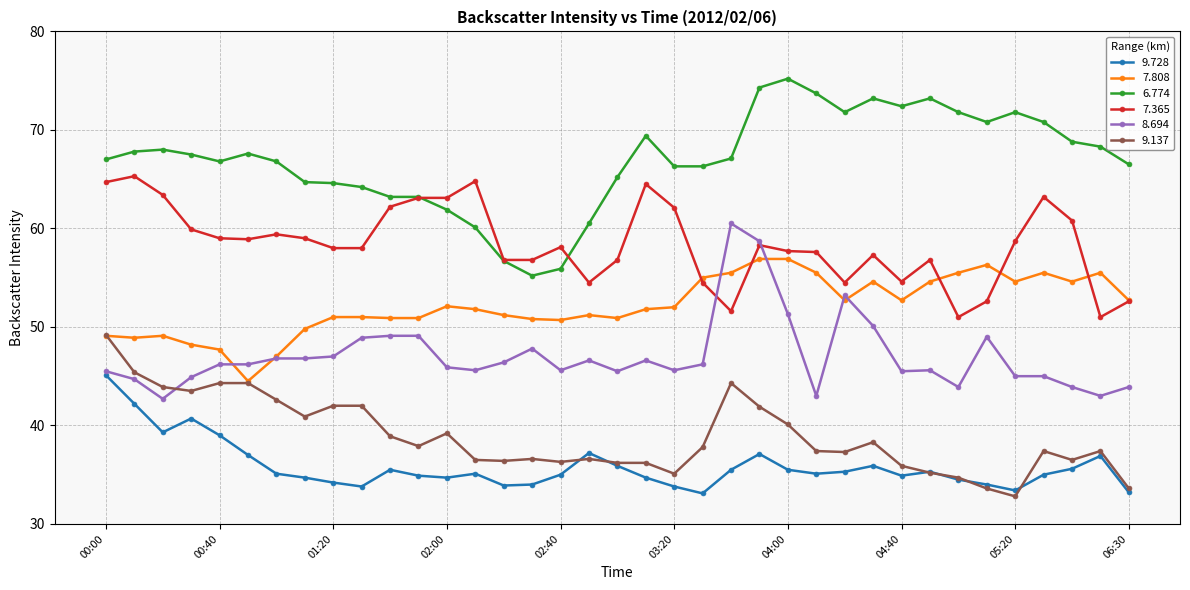

Rank the series by their maximum value, from lowest to highest.

9.728, 9.137, 7.808, 8.694, 7.365, 6.774